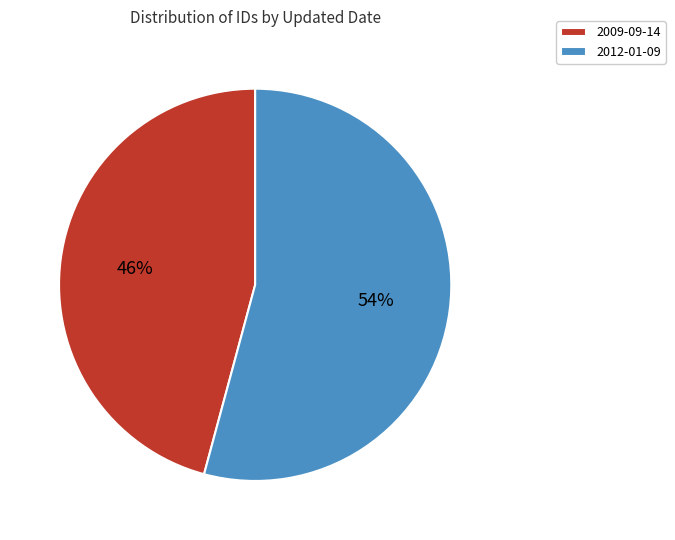

To the nearest percent, what is the difference between the 2012-01-09 and 2009-09-14 slice percentages?

8%